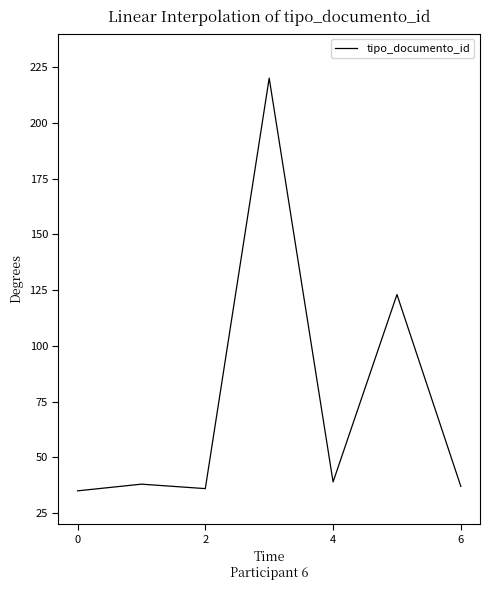

True or false: there are more than 1 points higher than both neighbors.

True